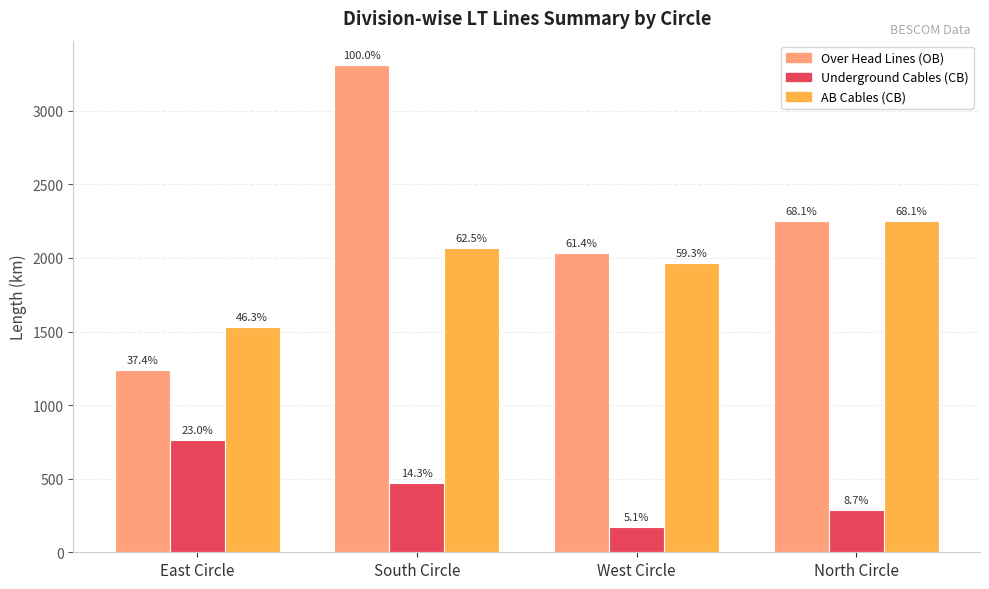

What is the minimum value for Over Head Lines (OB)?

1237.4